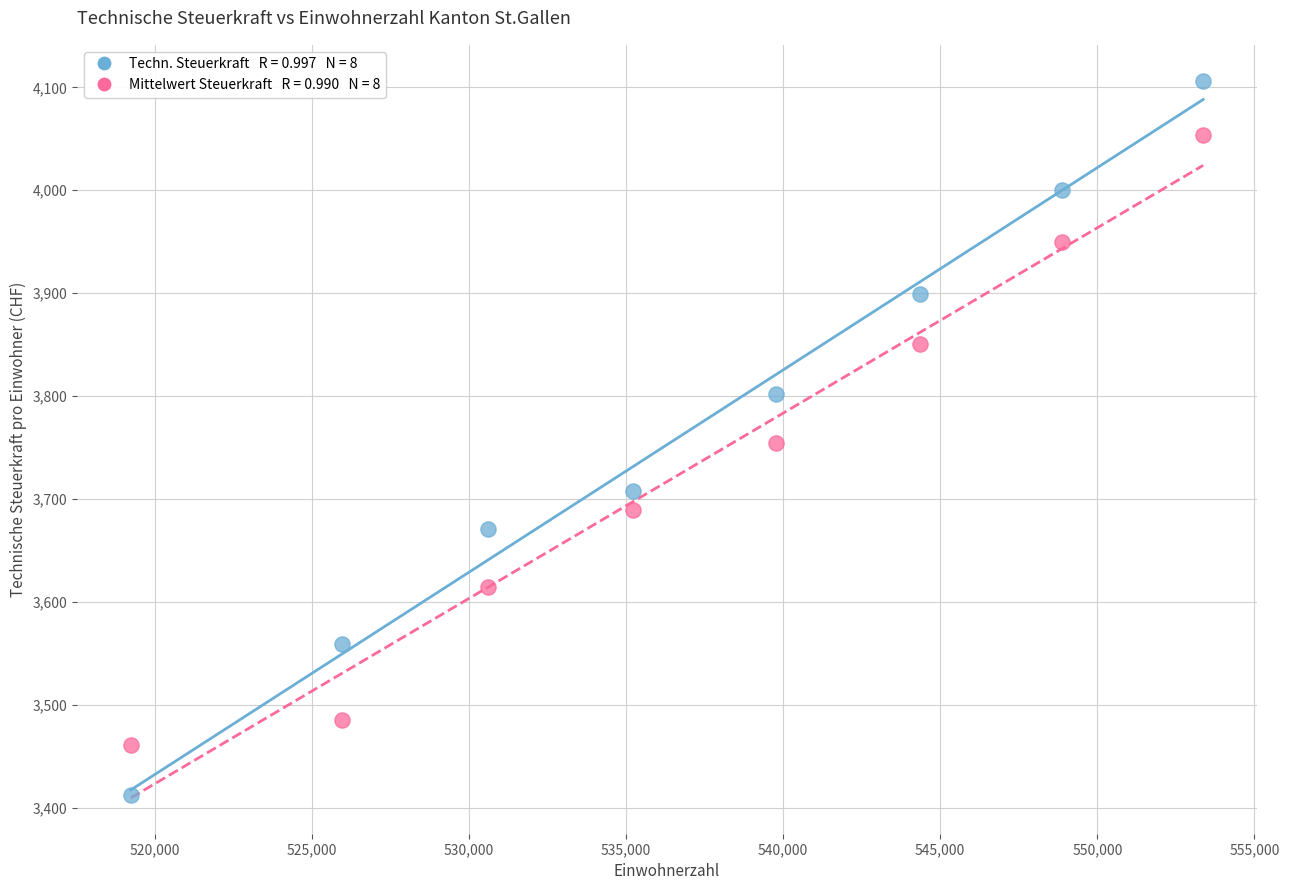

Across all data points, what is the range of X values (max minus min)?

34122.8